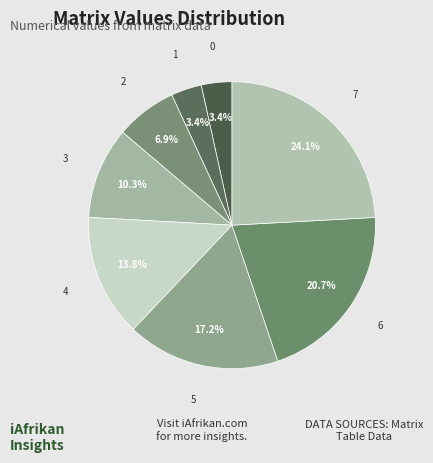

Do 1 and 4 together represent more than half of the pie?

No